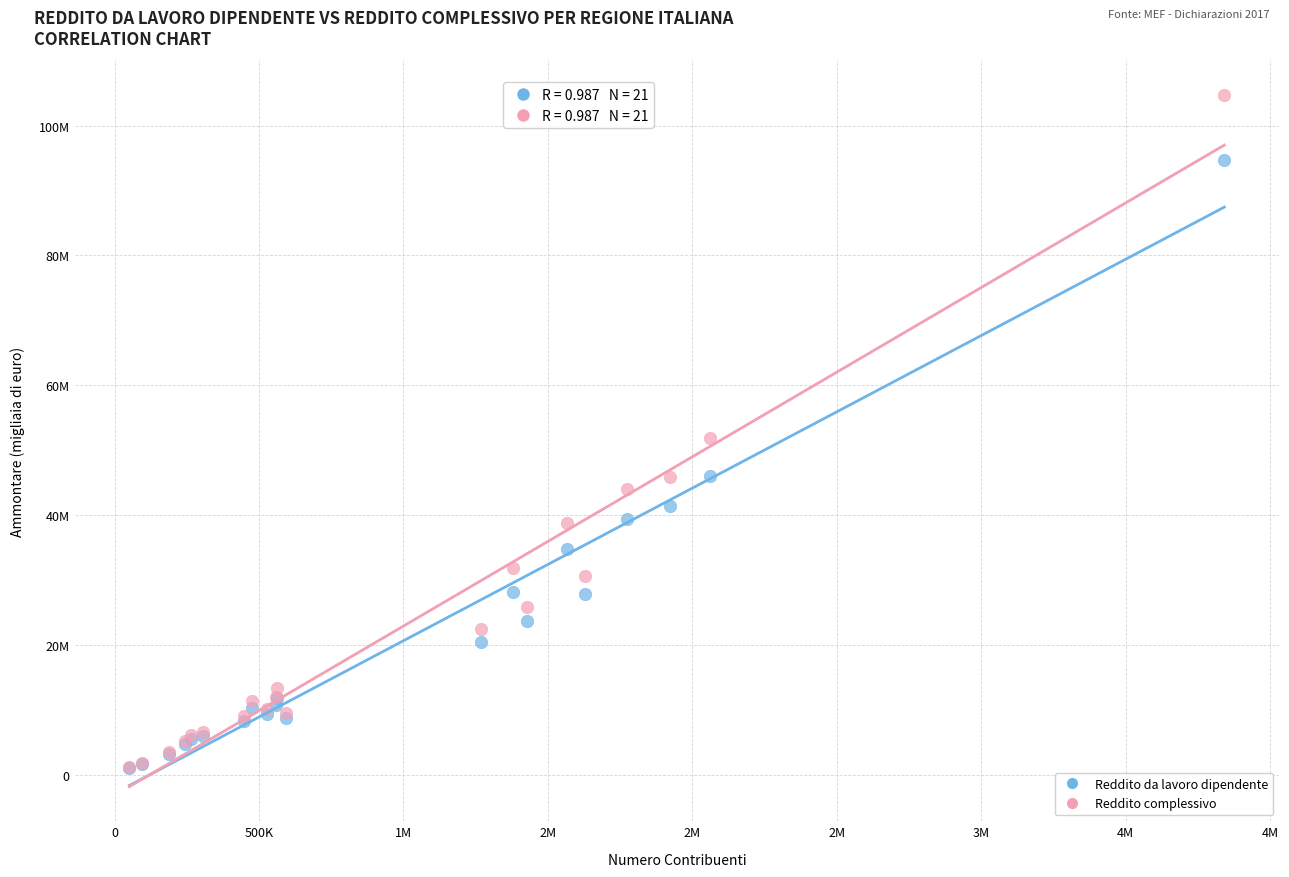

Which series reaches the maximum Y coordinate?

Reddito complessivo